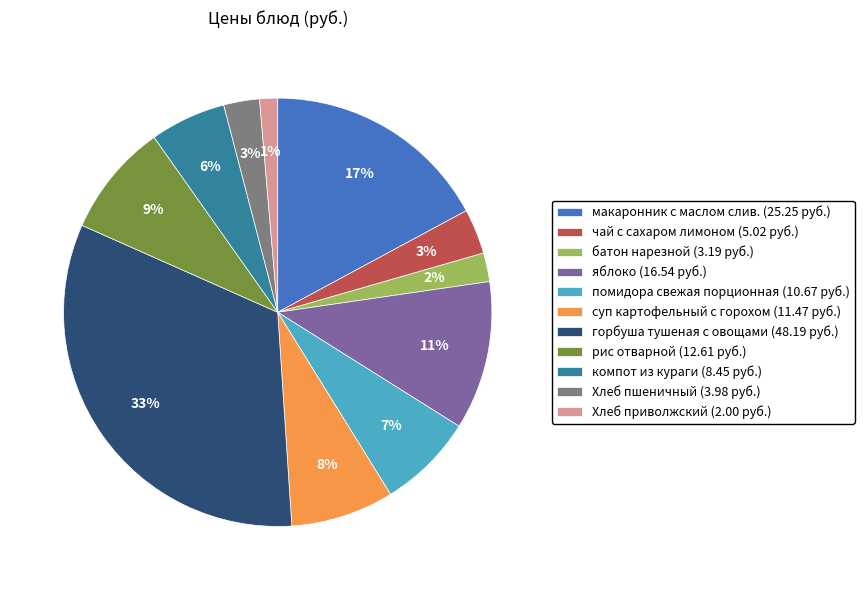

Do помидора свежая порционная and яблоко together represent more than half of the pie?

No